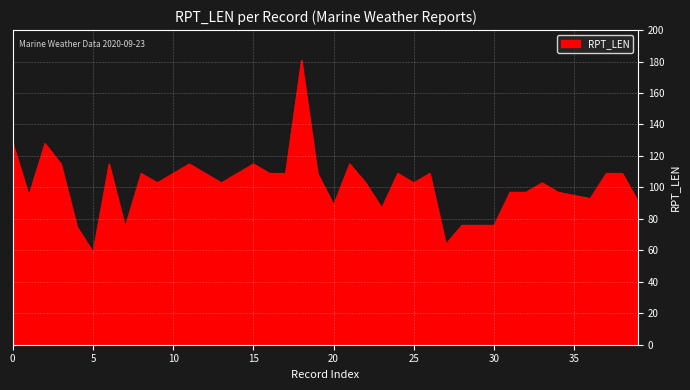

What is the difference between the maximum and minimum values?

122